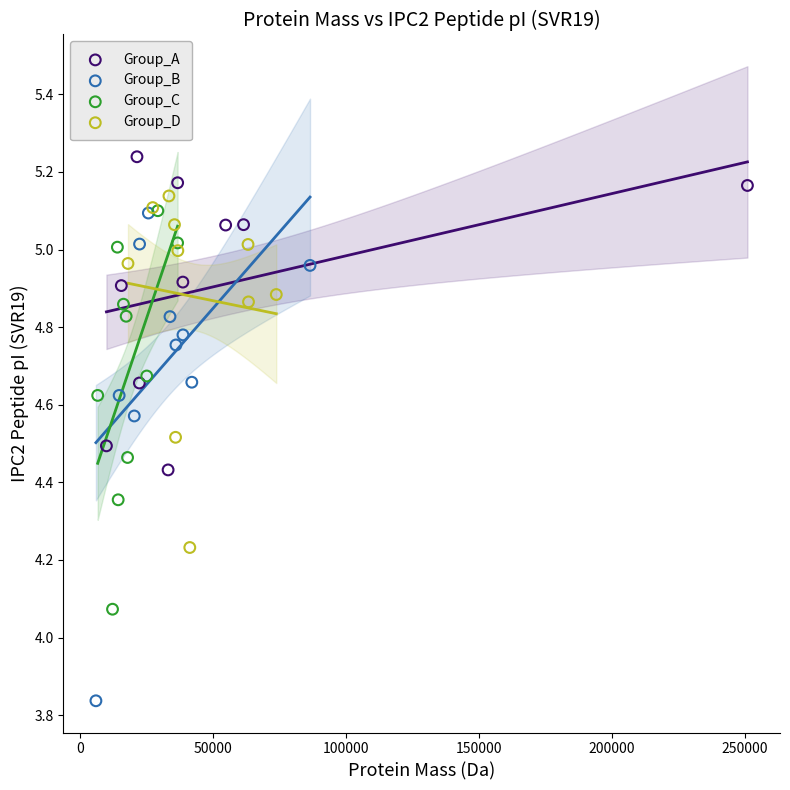

Which series reaches the maximum Y coordinate?

Group_A